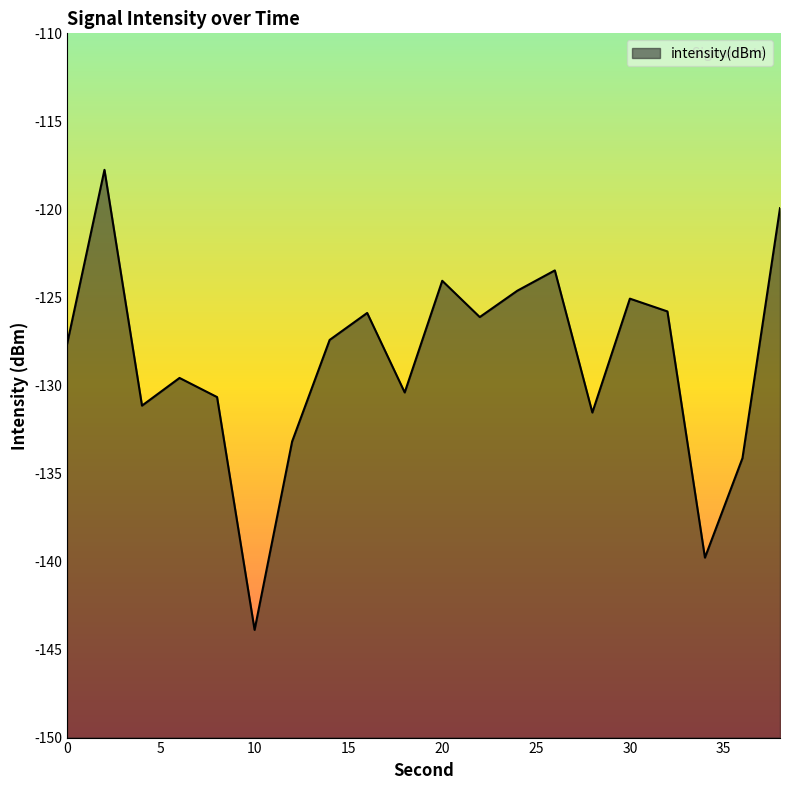

How many lines are shown in the chart?

1